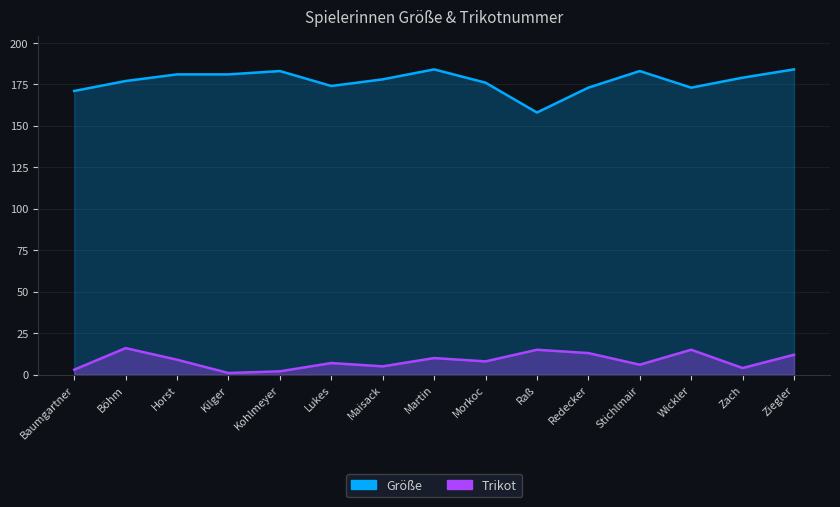

What is the maximum value shown in the chart?

184